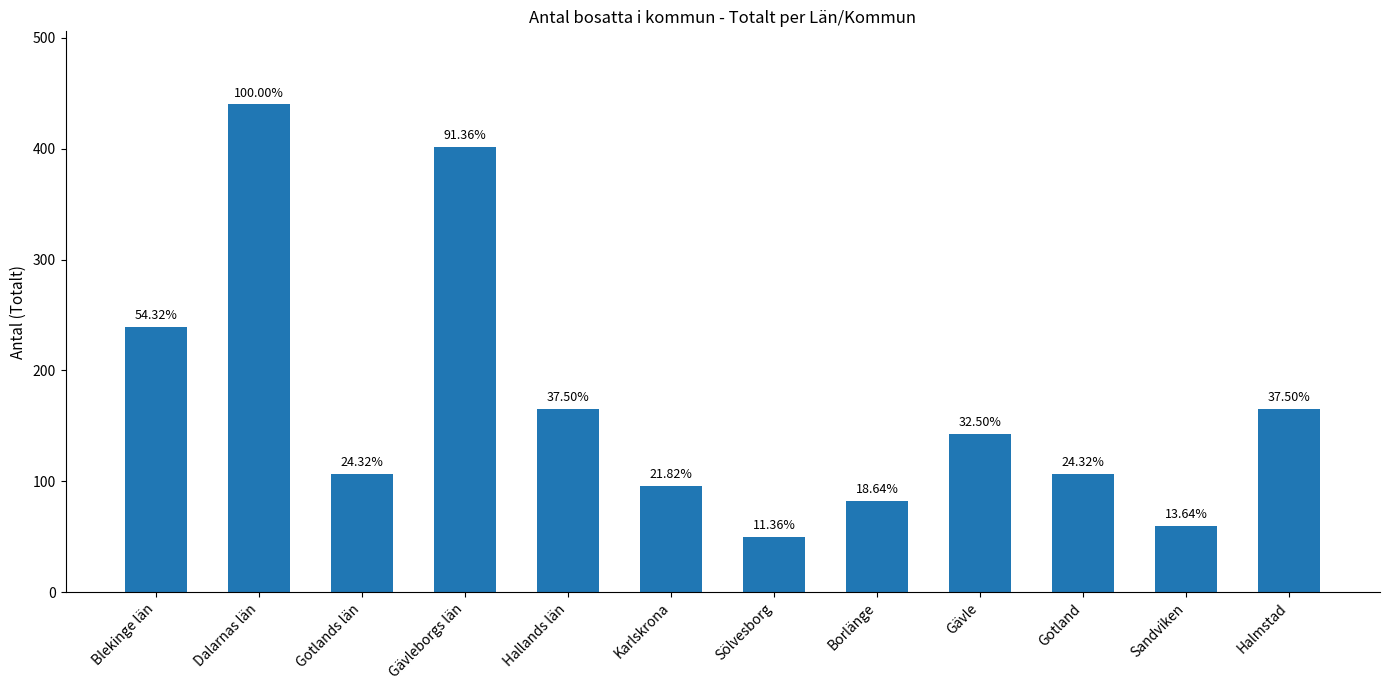

Reading left to right, transcribe all the data shown in this chart.

Blekinge län=239	Dalarnas län=440	Gotlands län=107	Gävleborgs län=402	Hallands län=165	Karlskrona=96	Sölvesborg=50	Borlänge=82	Gävle=143	Gotland=107	Sandviken=60	Halmstad=165